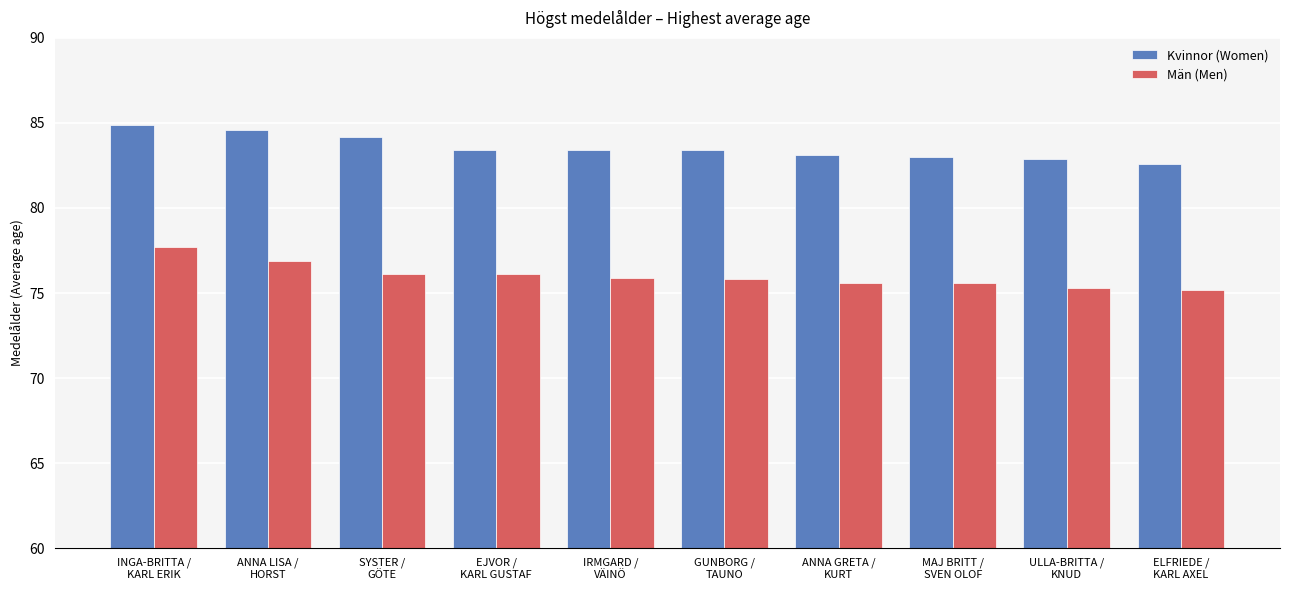

What is the difference between the maximum and minimum values in the Män (Men) series?

2.5